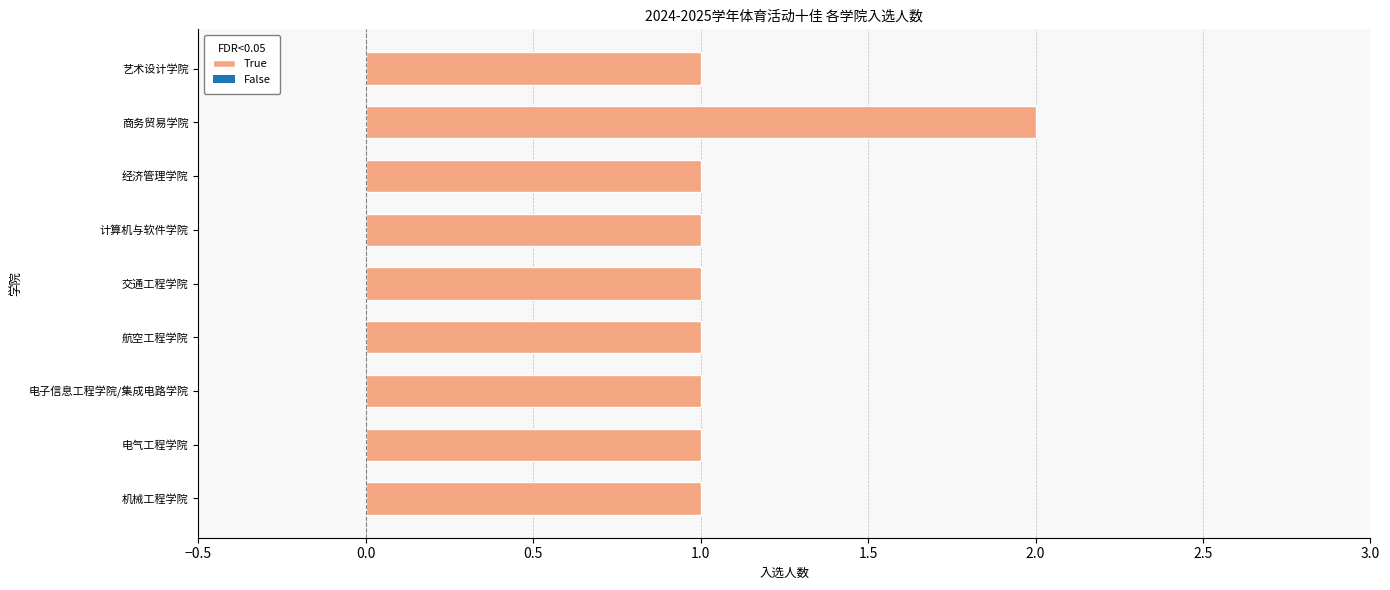

At which category does the chart reach its peak across all series?

商务贸易学院